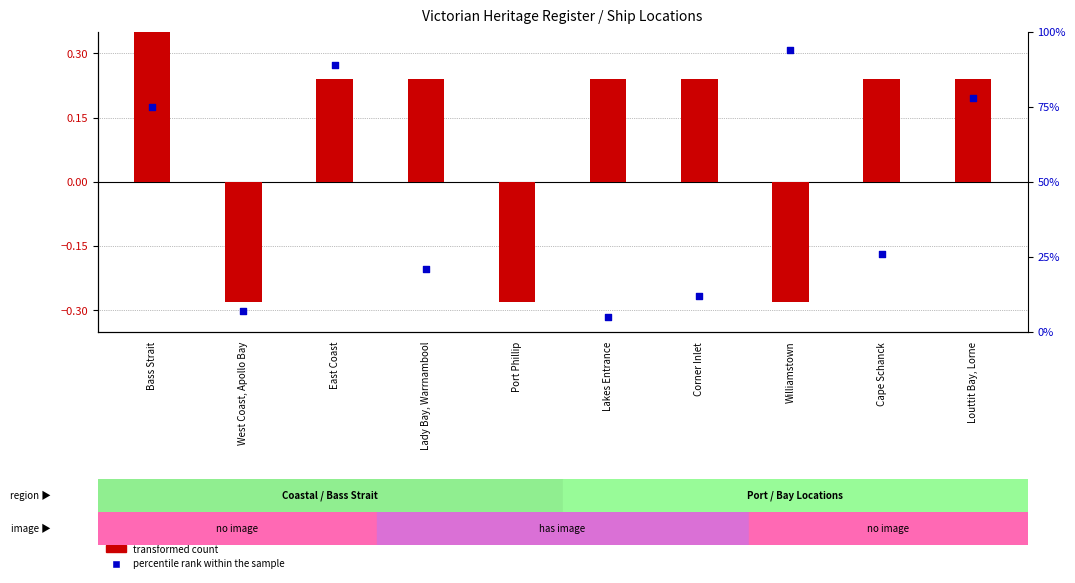

At how many categories does at least one series exceed 36?

5